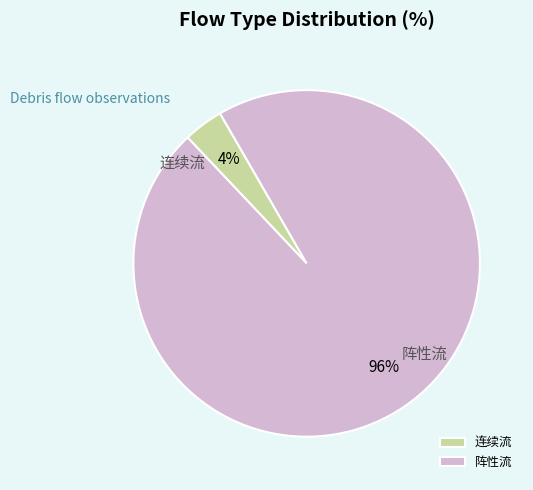

How many slices are in this pie chart?

2